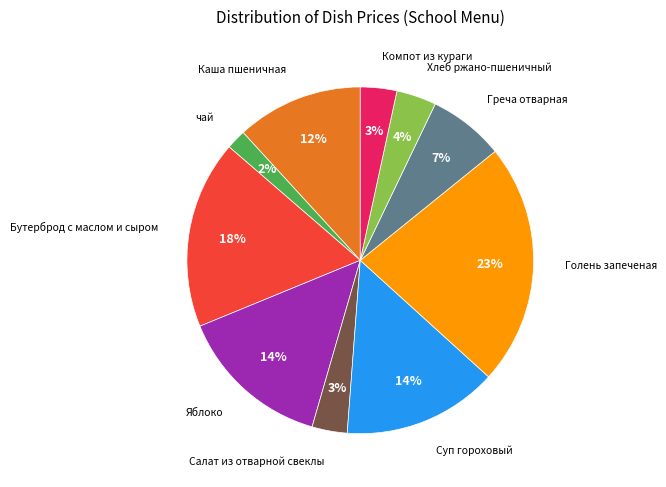

To the nearest percent, what is the difference between the largest and smallest slice percentages?

21%